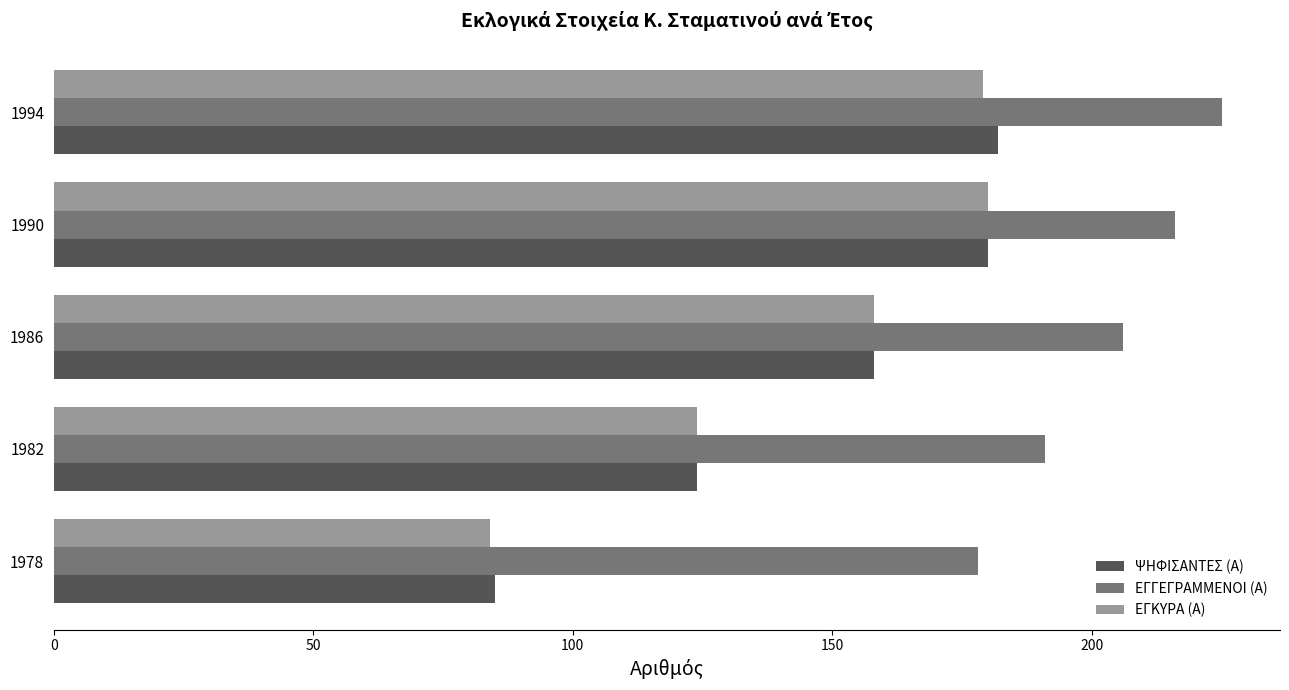

What is the smallest value displayed?

84